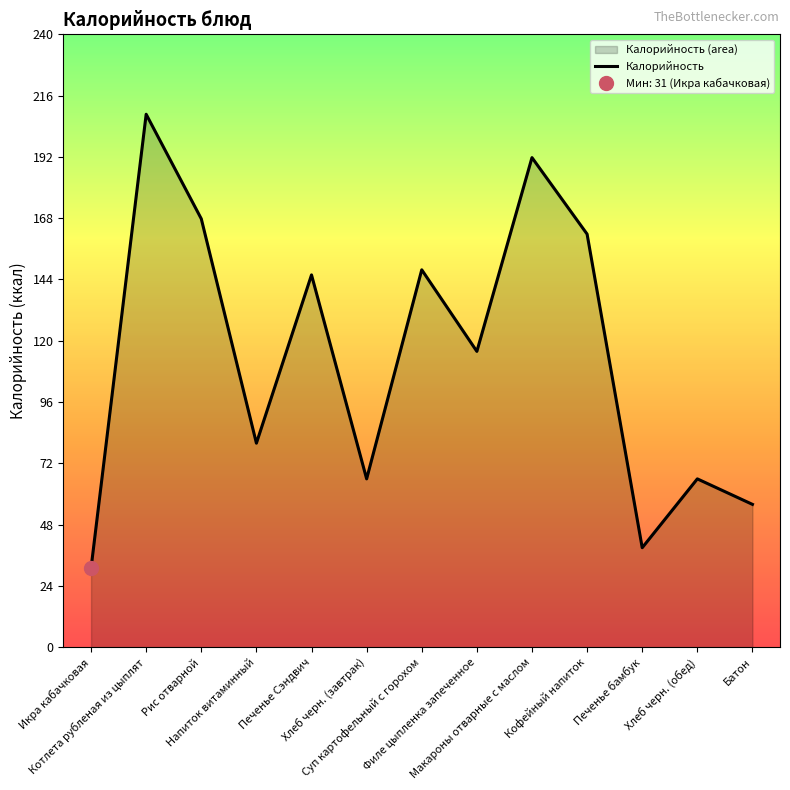

What is the label of the 4th point from the right?

Кофейный напиток